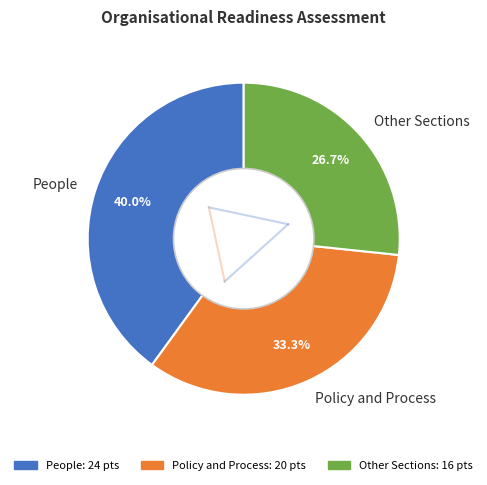

How many slices are in this pie chart?

3